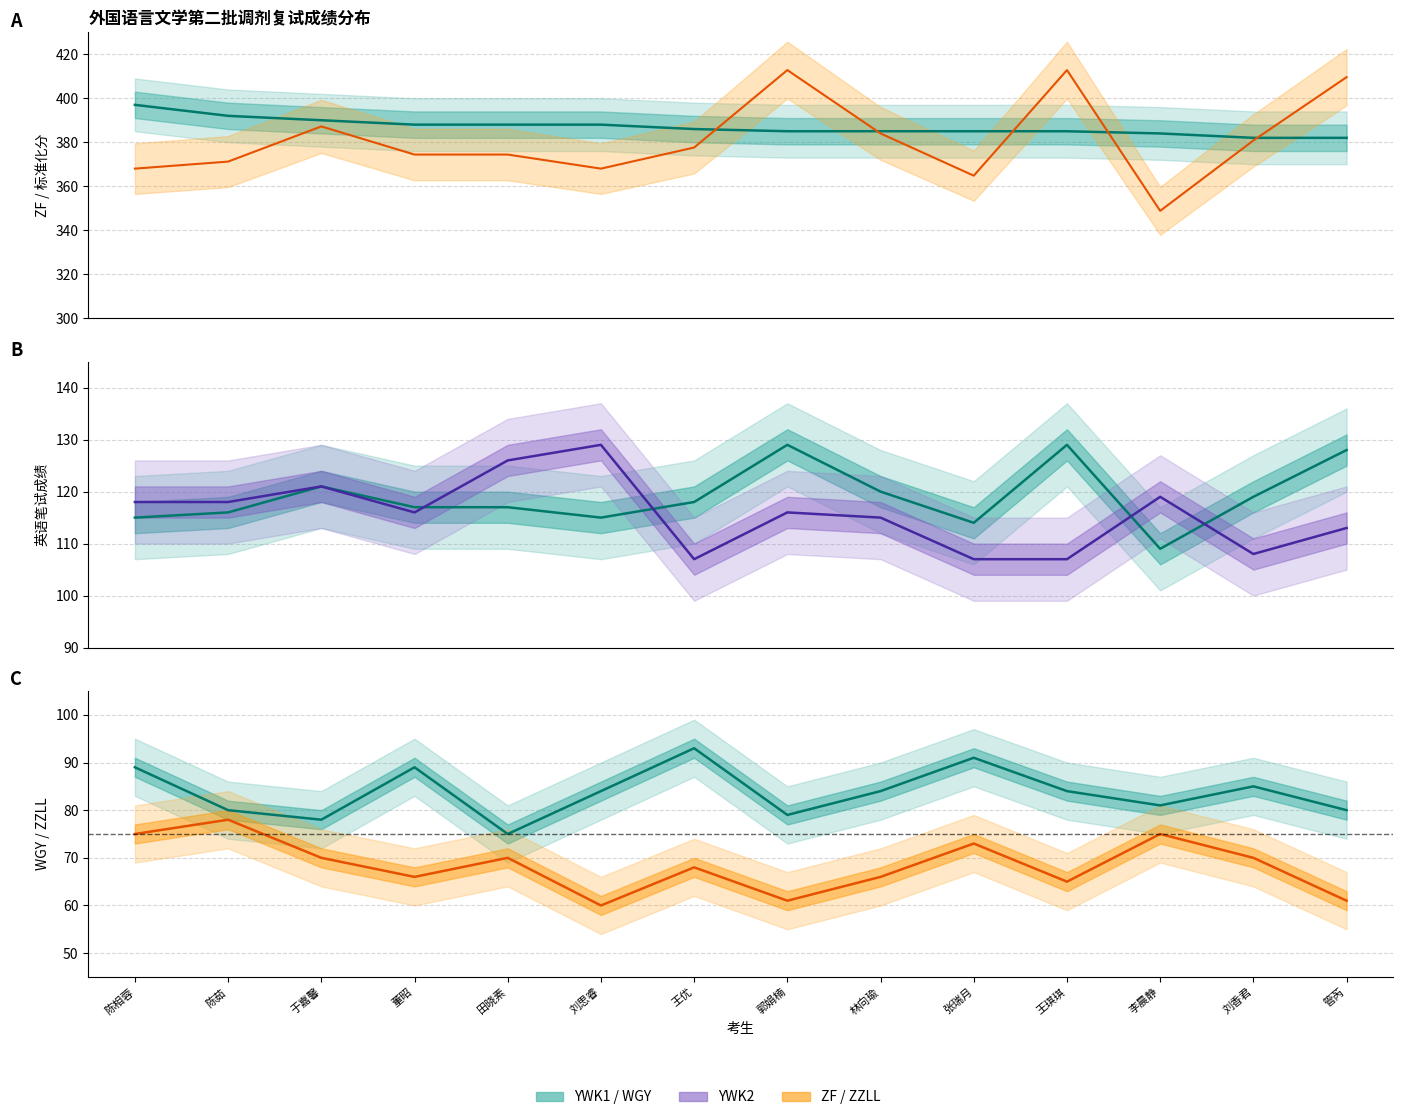

At which category does YWK2 reach its first local valley?

董昭